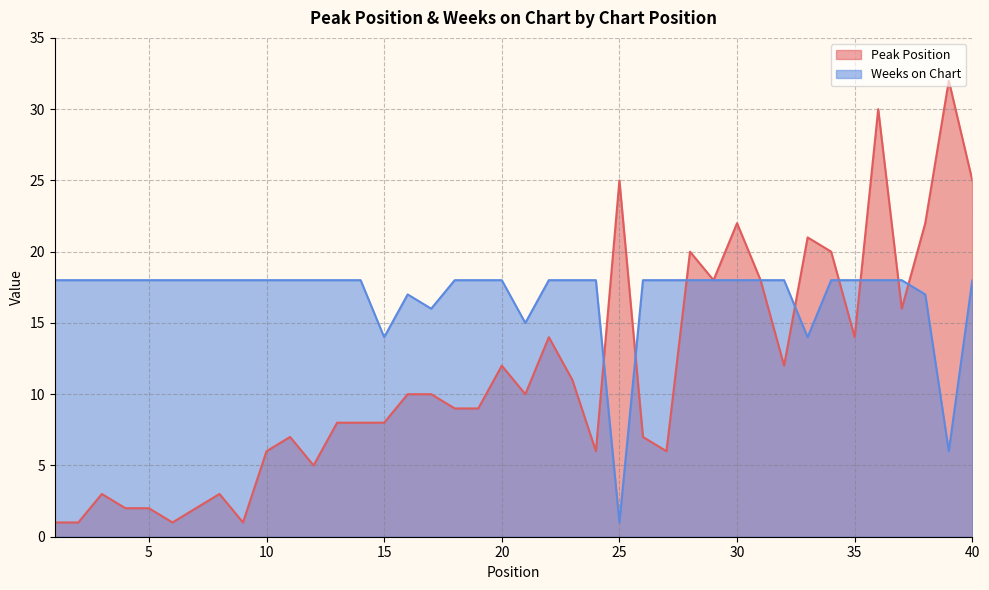

What is the sum of the Peak Position values at 32 and 25?

37